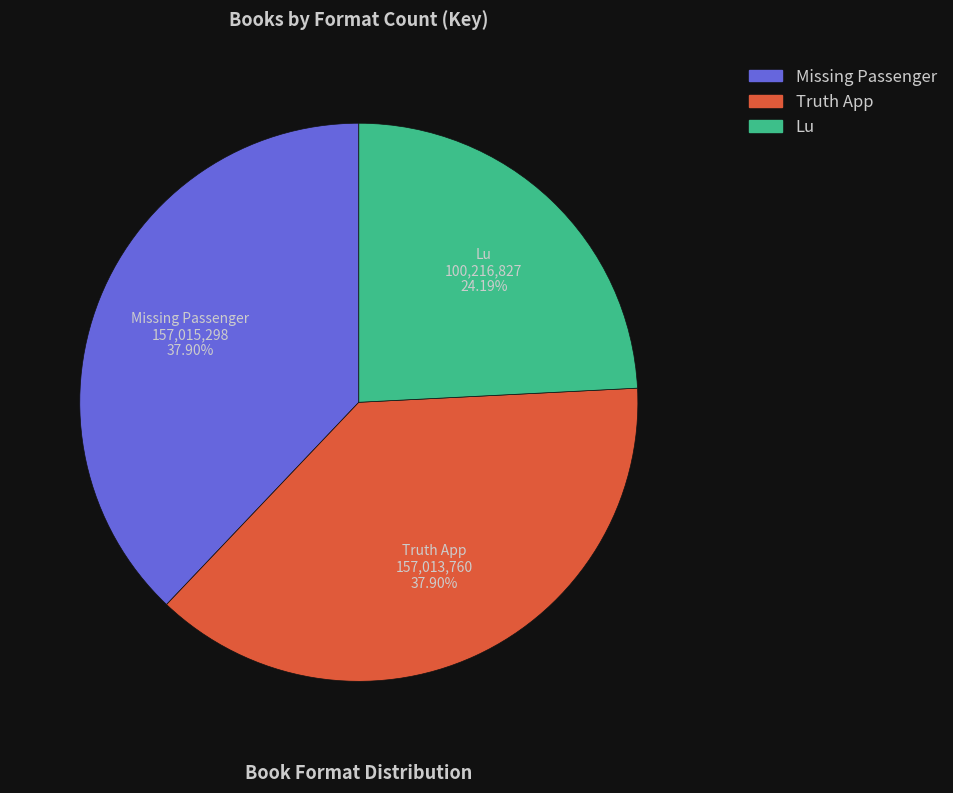

What is the smallest slice in the pie chart?

Lu